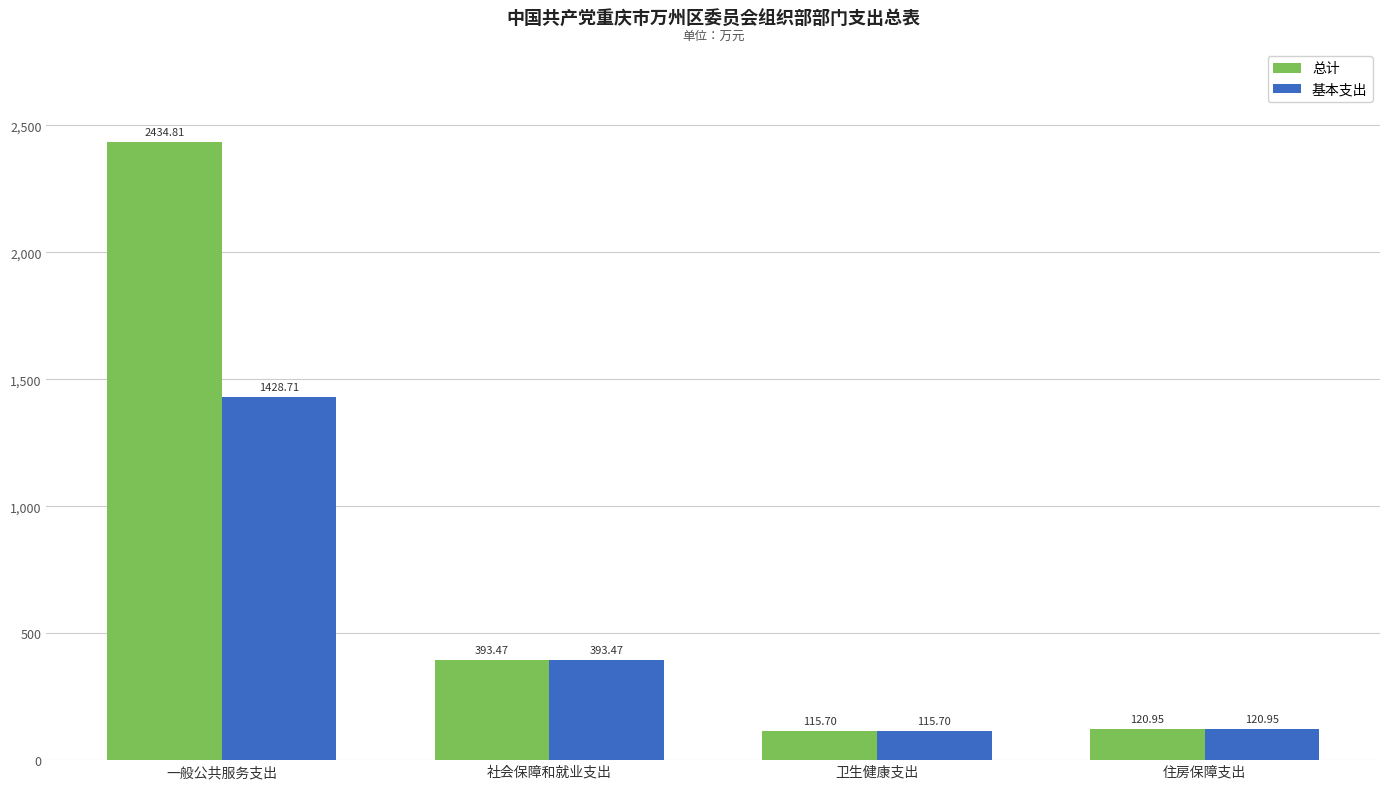

Reading left to right, what are all the values shown in this chart?

总计: 一般公共服务支出=2434.8	社会保障和就业支出=393.5	卫生健康支出=115.7	住房保障支出=121.0
基本支出: 一般公共服务支出=1428.7	社会保障和就业支出=393.5	卫生健康支出=115.7	住房保障支出=121.0